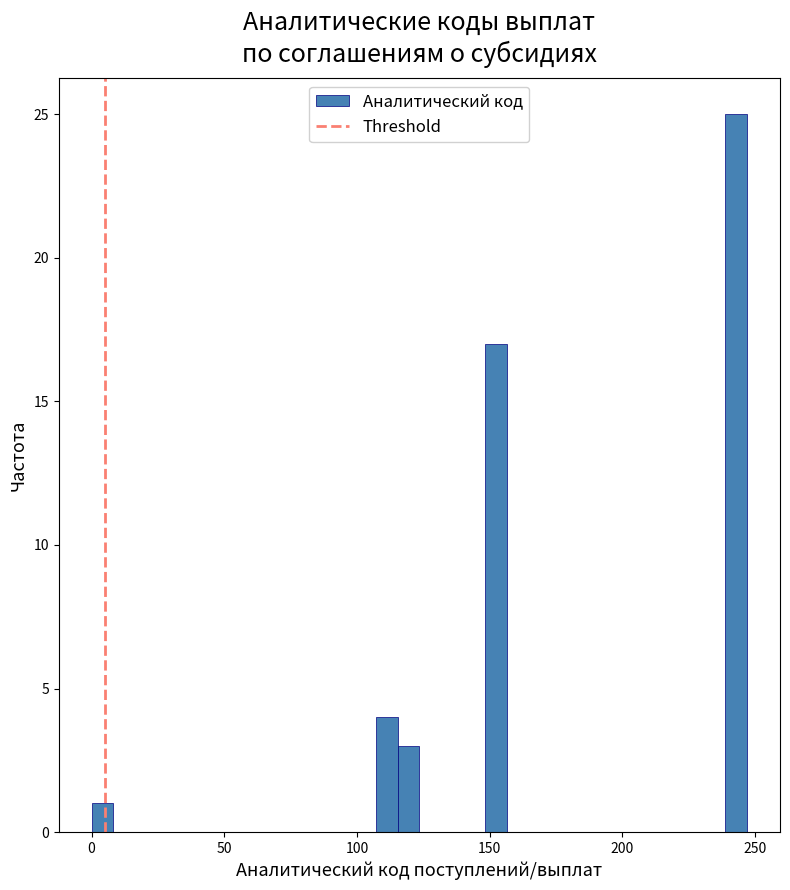

Around what value on the x-axis is the tallest bar? Give the approximate position of its centre, as read against the axis.

245